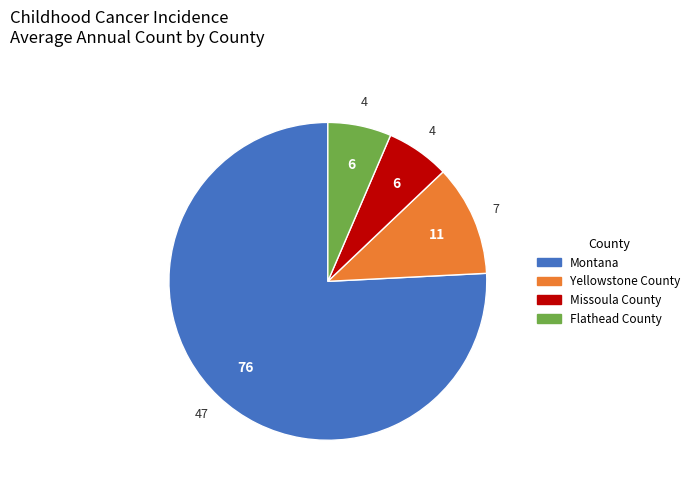

Is it true that Yellowstone County is 1% of the pie?

False